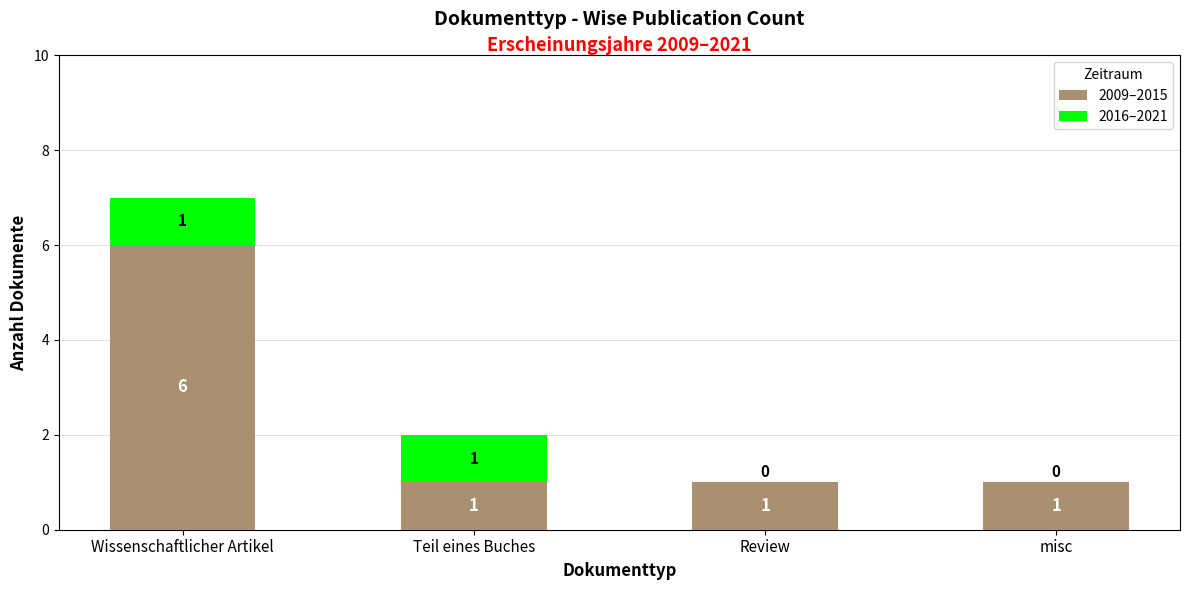

What is the sum of the 2009–2015 values at Review and Wissenschaftlicher Artikel?

7